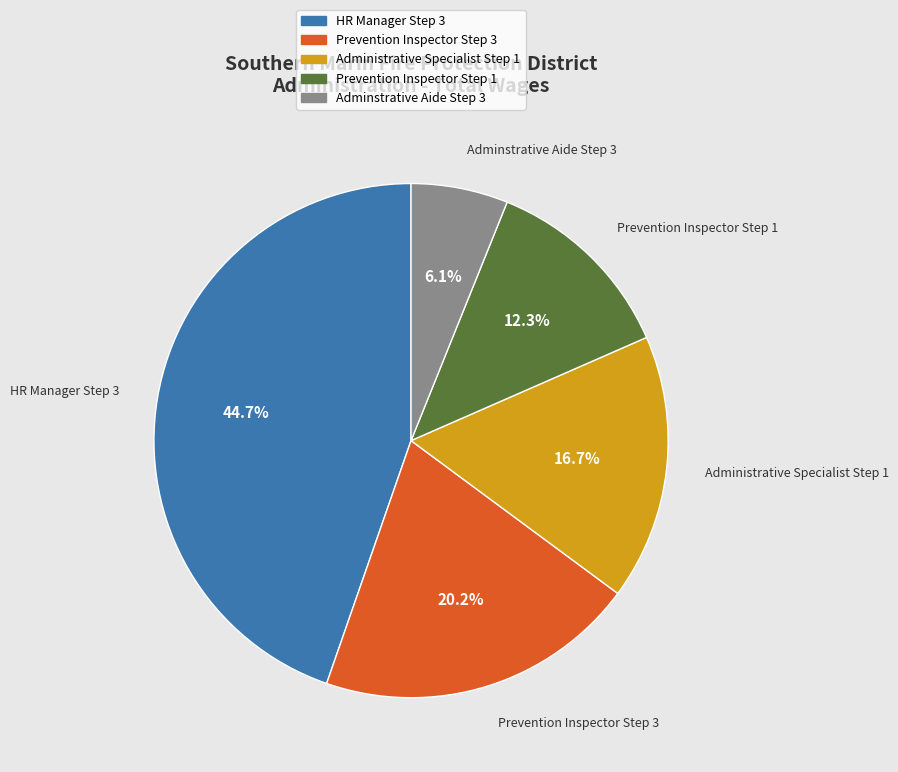

Does Prevention Inspector Step 3 account for over 50% of the chart?

No